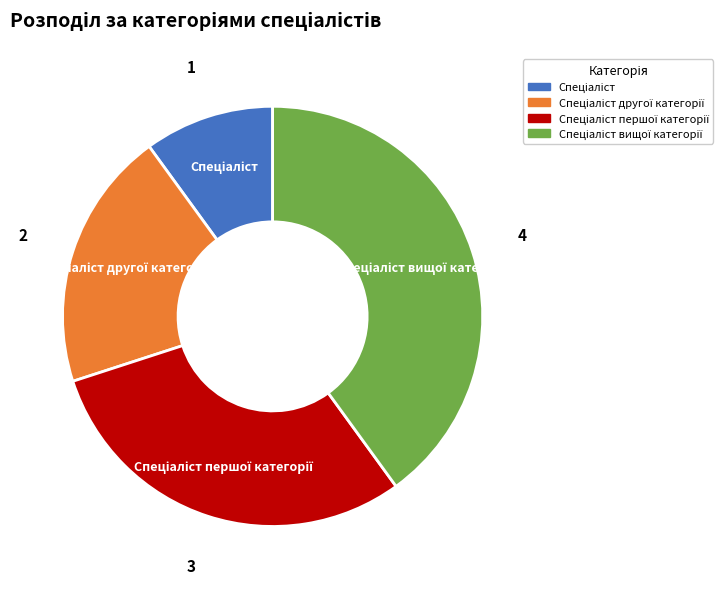

Does any single category account for the majority?

No